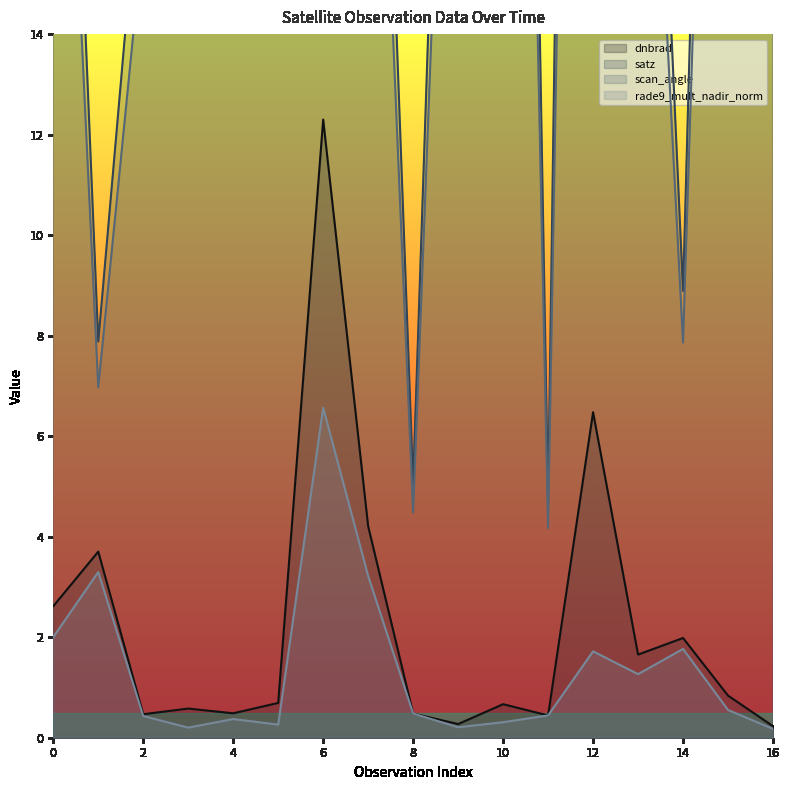

List the series in order of their peak value, lowest first.

rade9_mult_nadir_norm, dnbrad, scan_angle, satz